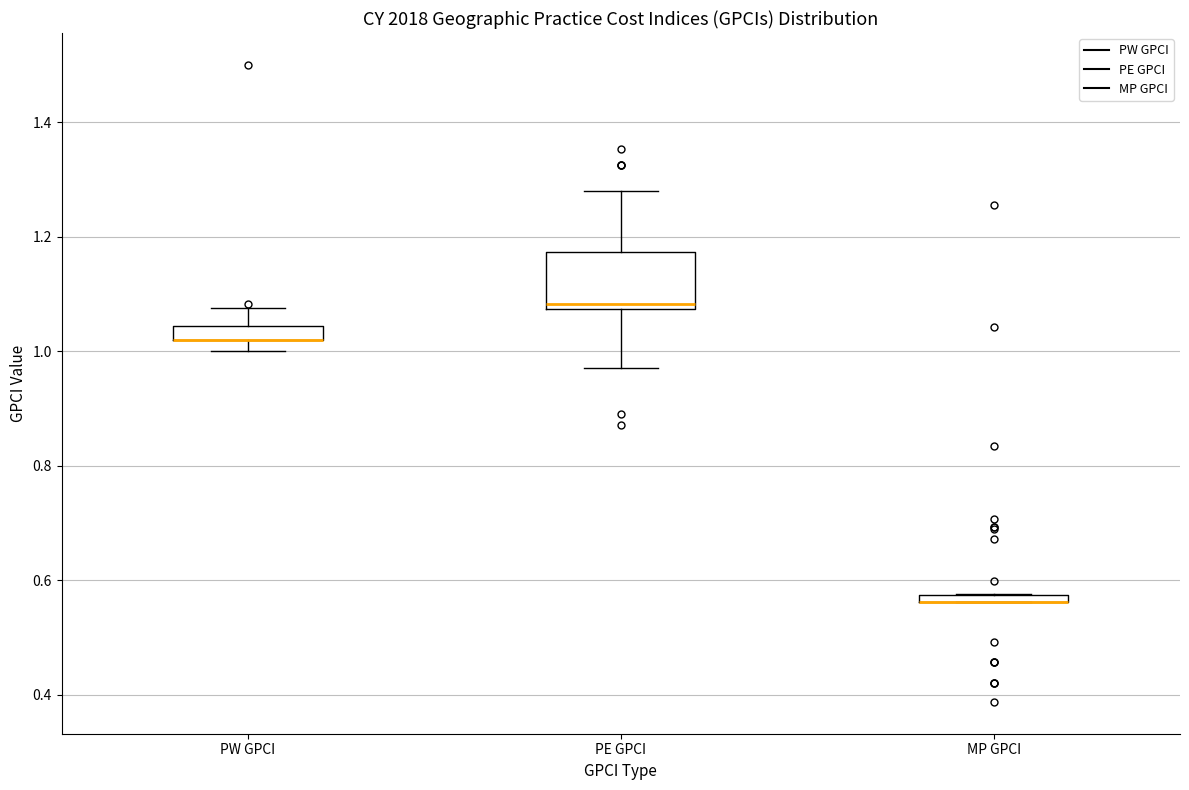

Comparing the boxes themselves (not the whiskers), which one is the tallest?

PE GPCI